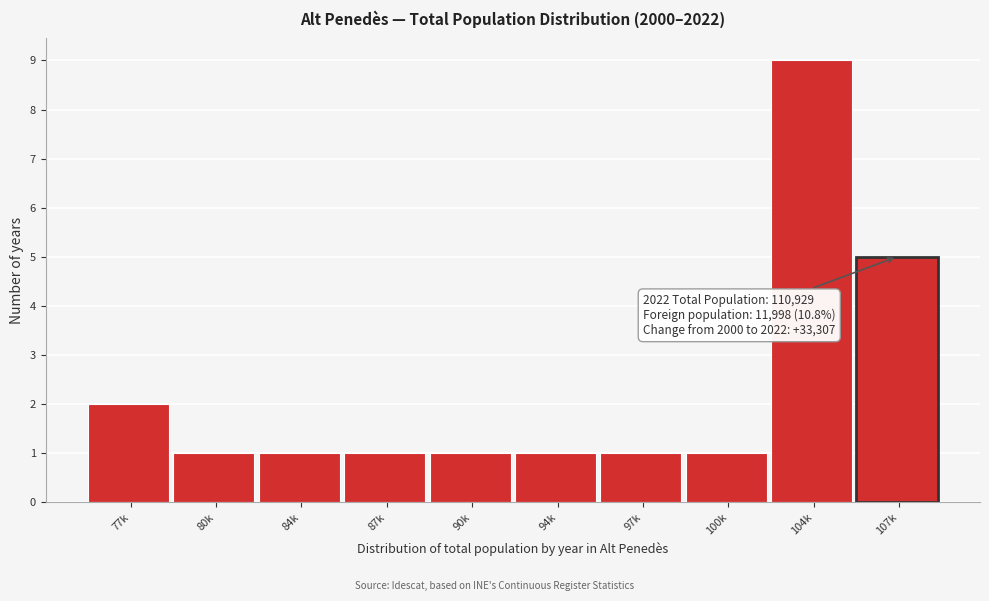

Reading left to right, what are all the values shown in this chart?

2	1	1	1	1	1	1	1	9	5